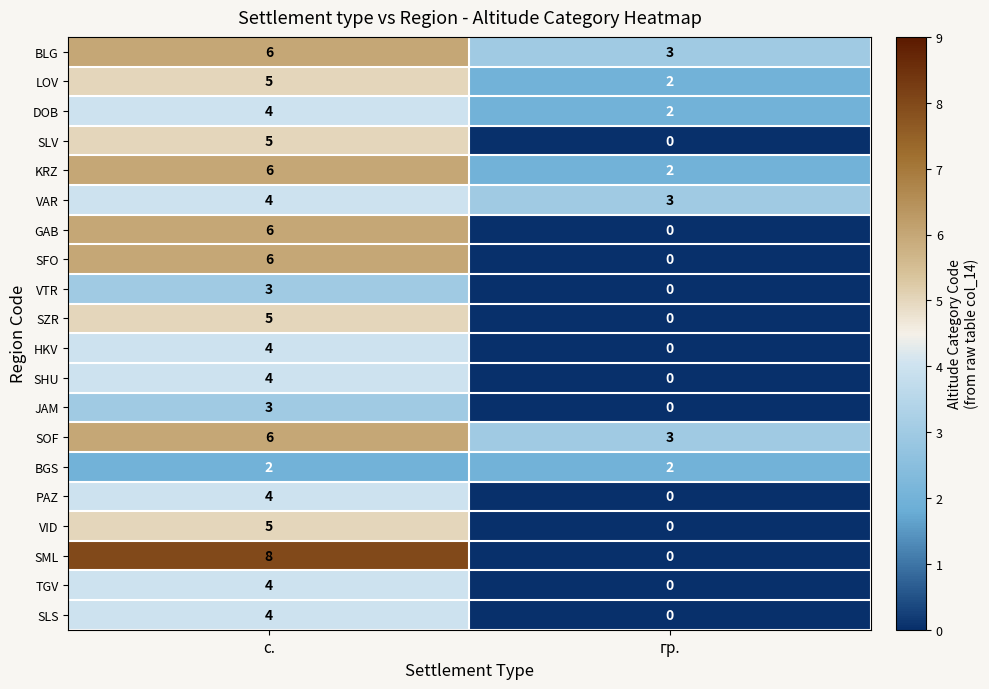

At which category does the chart reach its minimum across all series?

гр.